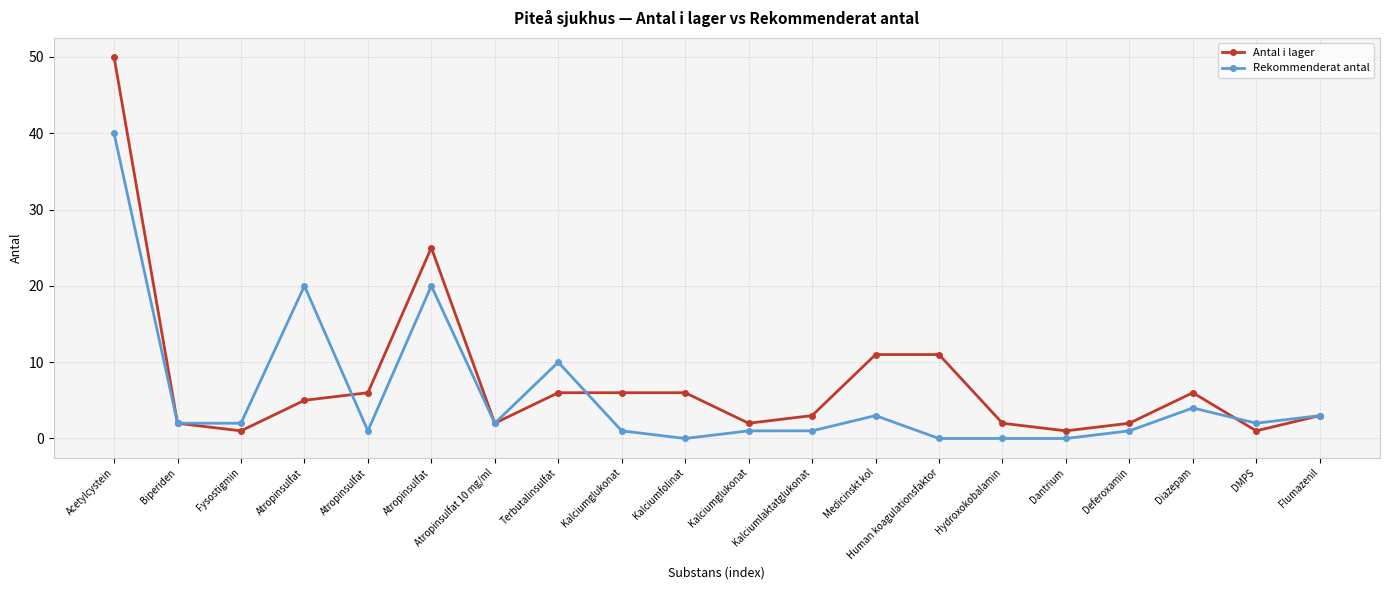

How many data points in Antal i lager are less than 5?

10